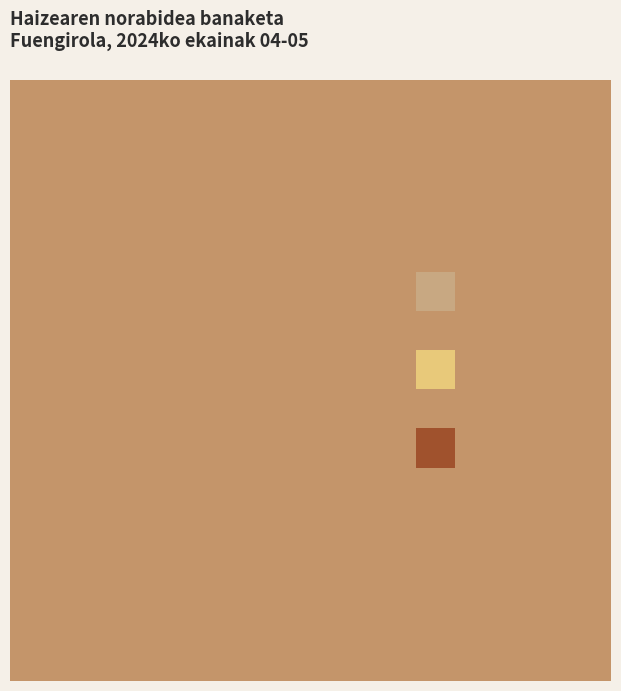

Combined, do Ipar-ekialdea and Hegoa account for over 50%?

Yes